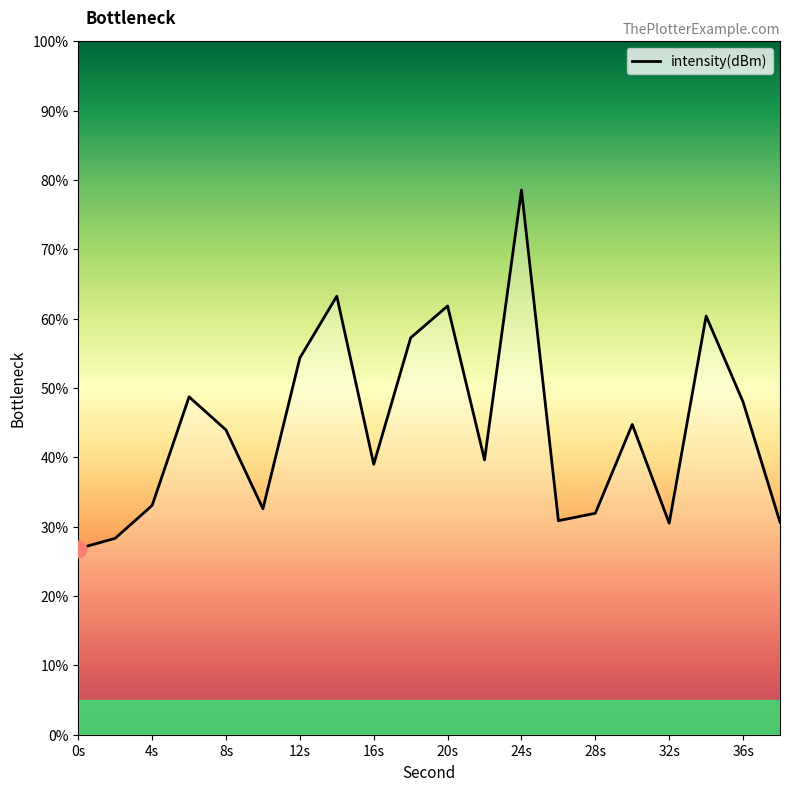

What is the greatest value displayed?

78.6